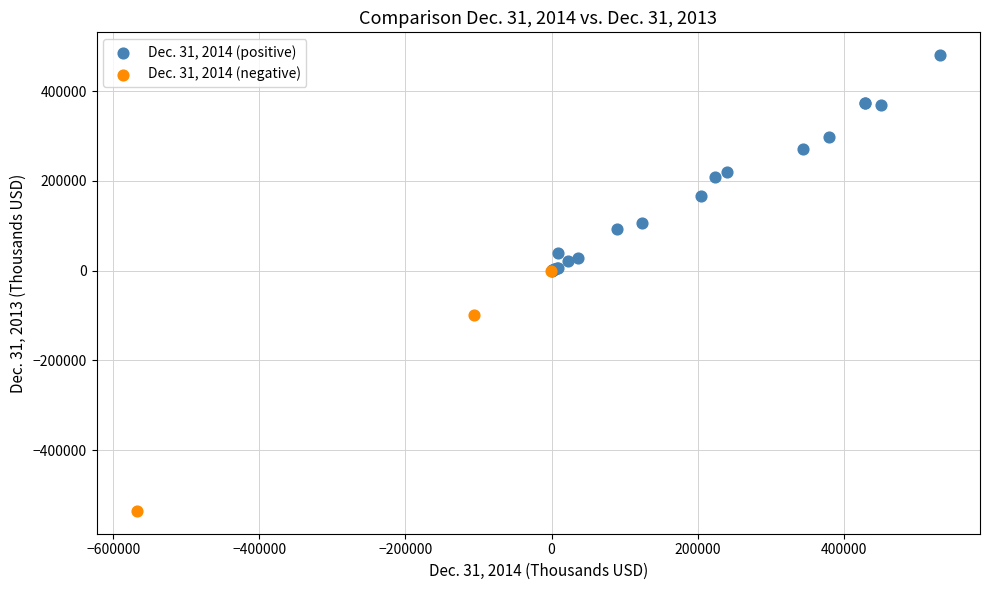

What are all the series names shown in the legend?

Dec. 31, 2014 (positive), Dec. 31, 2014 (negative)